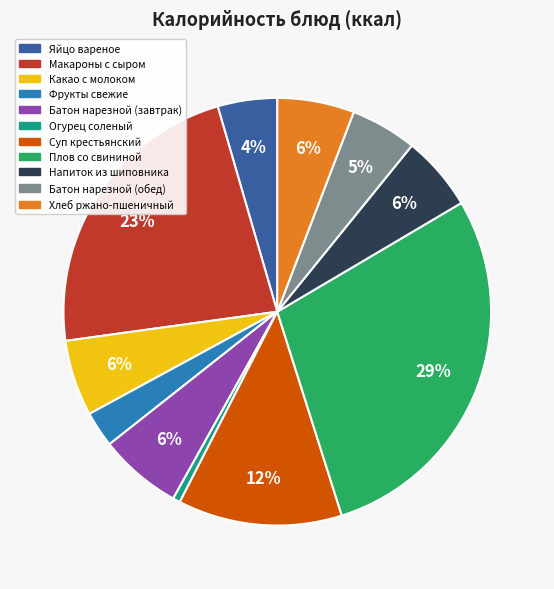

Is there any slice that represents more than half of the pie?

No